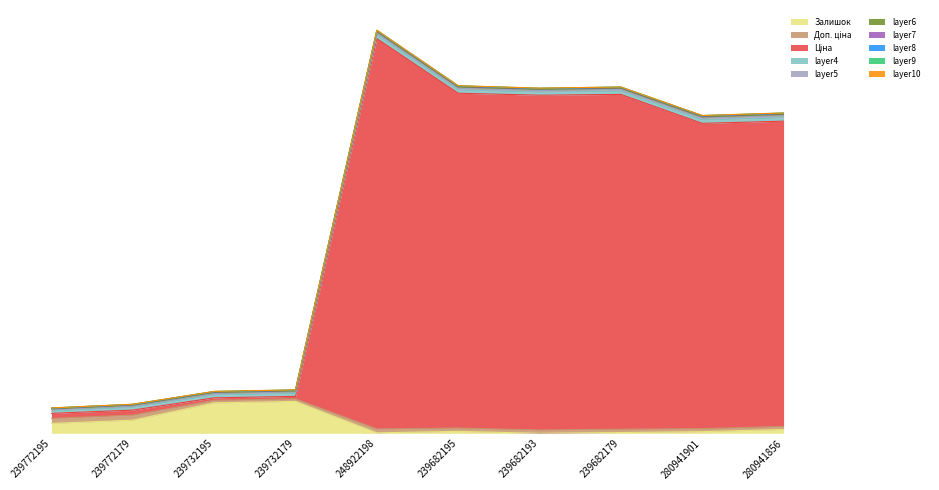

Does the chart have visible grid lines?

No